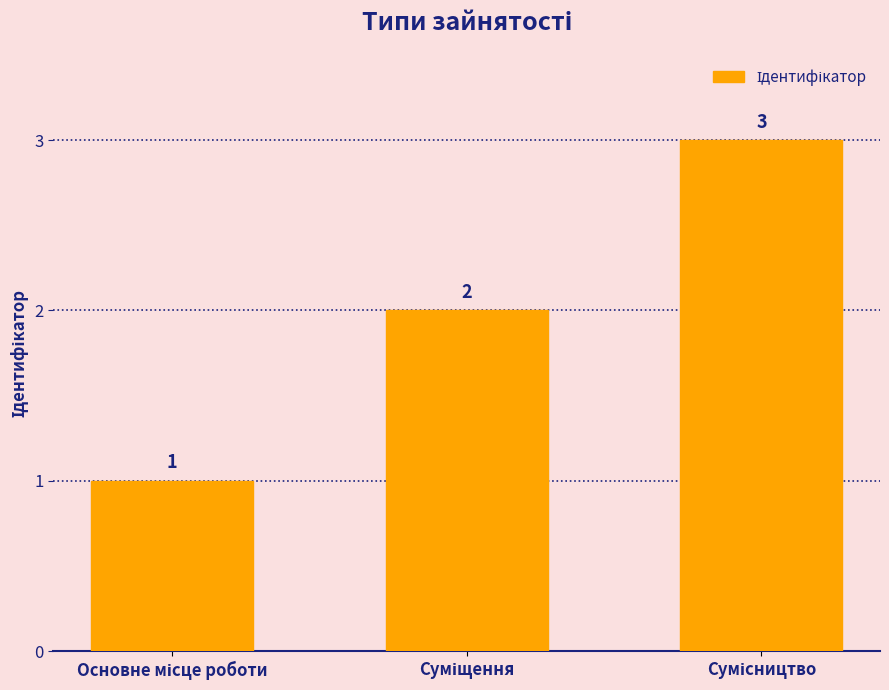

What is the value of the 3rd bar from the left?

3